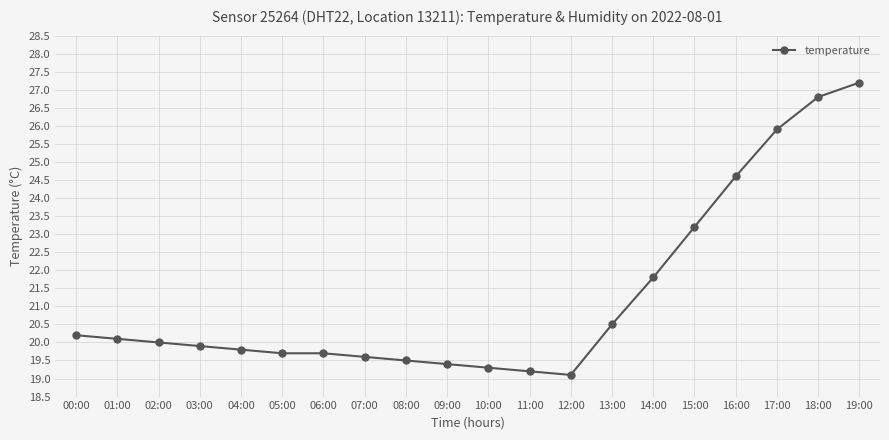

What is the smallest value displayed?

19.1